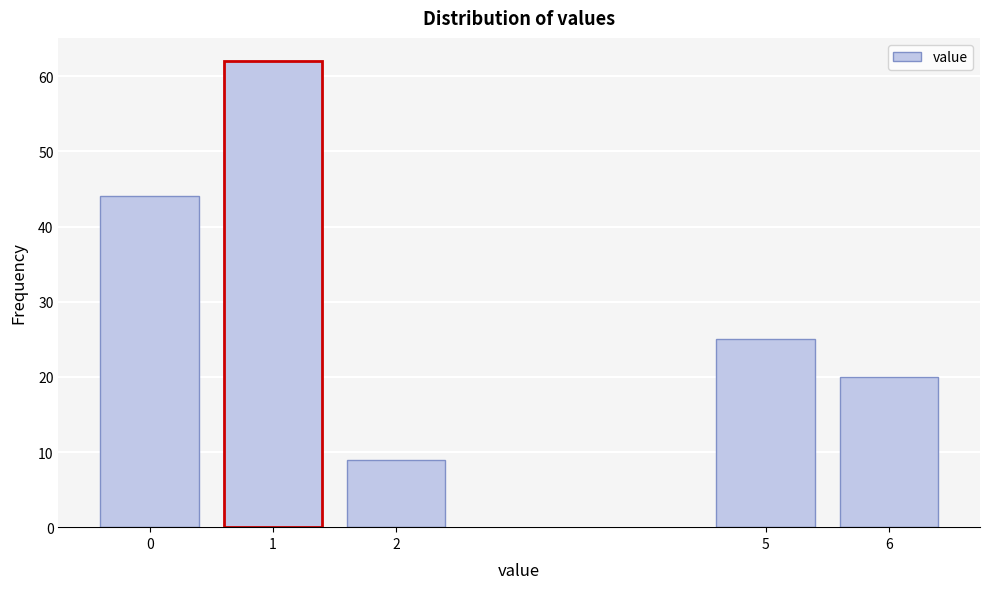

Reading left to right, transcribe all the data shown in this chart.

0=44	1=62	2=9	5=25	6=20